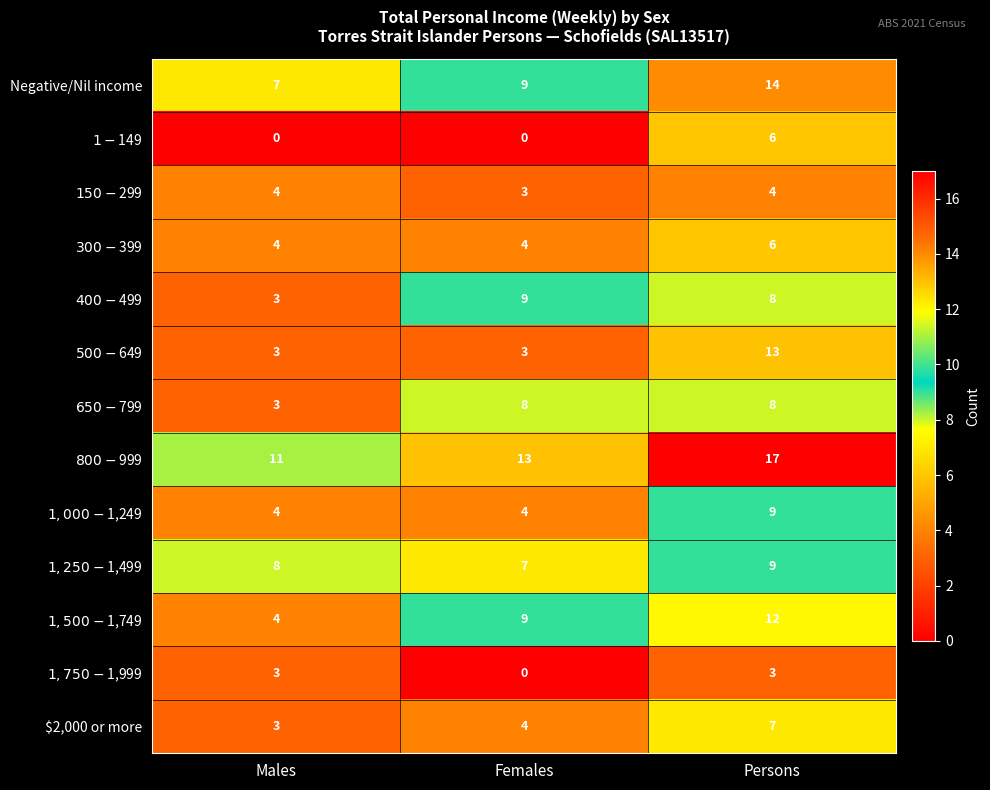

Is it true that $2,000 or more equals 5 at Males?

False